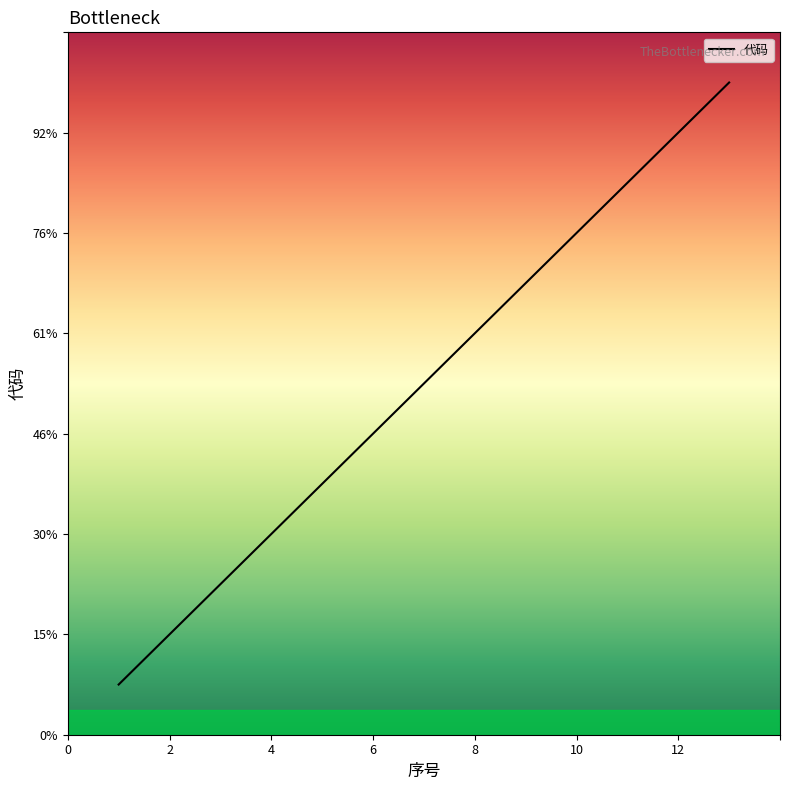

Is this an area chart (filled region under the line)?

Yes